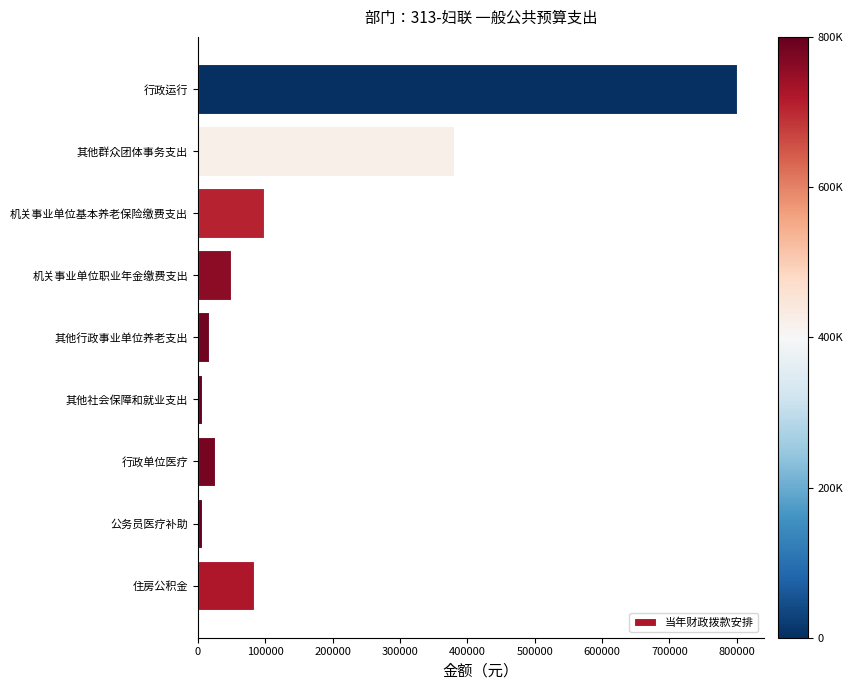

What is the sum of the values at 行政单位医疗 and 机关事业单位职业年金缴费支出?

74512.2